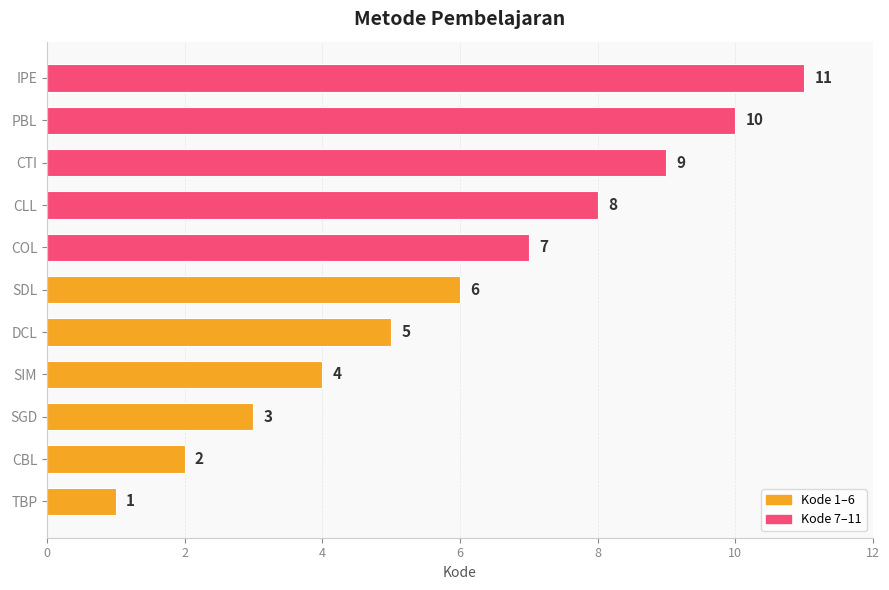

Rank the categories by value from highest to lowest.

IPE, PBL, CTI, CLL, COL, SDL, DCL, SIM, SGD, CBL, TBP